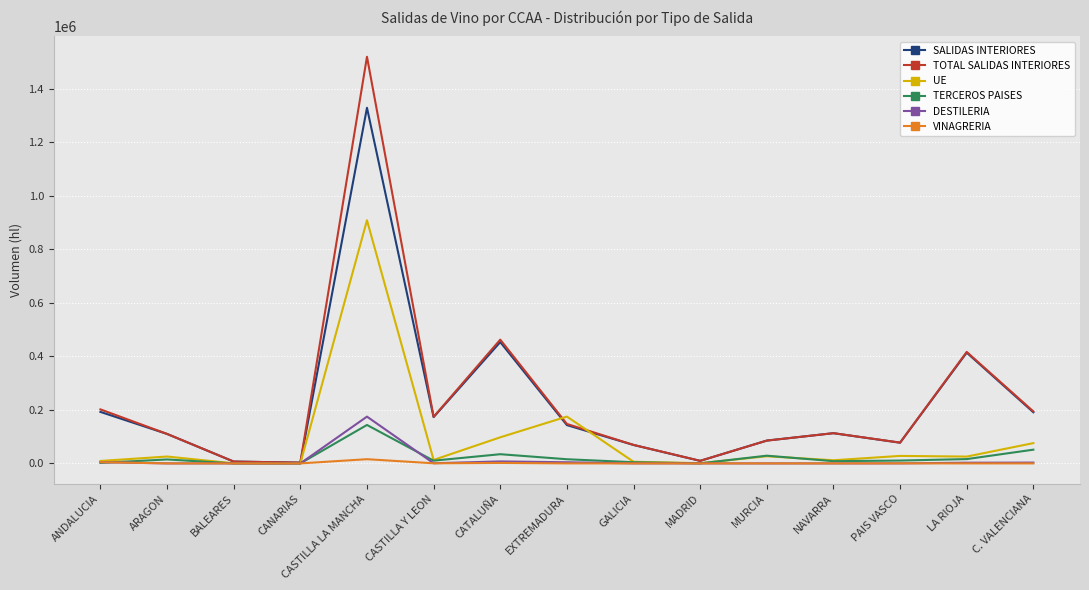

The TERCEROS PAISES series shows 51377 at C. VALENCIANA. True or false?

True